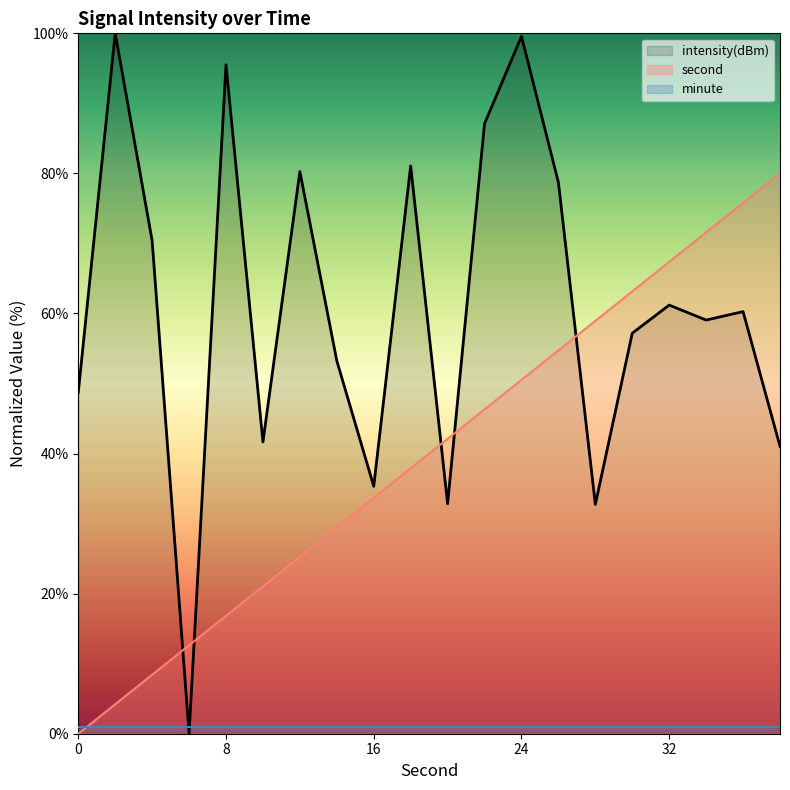

Where do second and intensity(dBm) first cross each other?

4 and 6